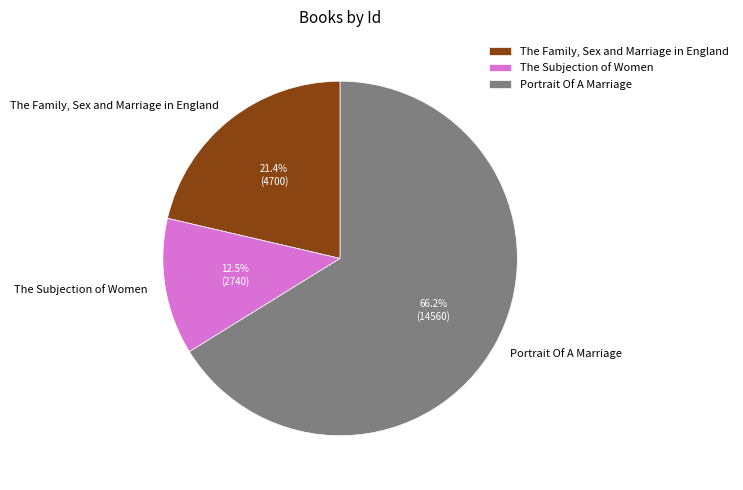

Does Portrait Of A Marriage account for over 50% of the chart?

Yes